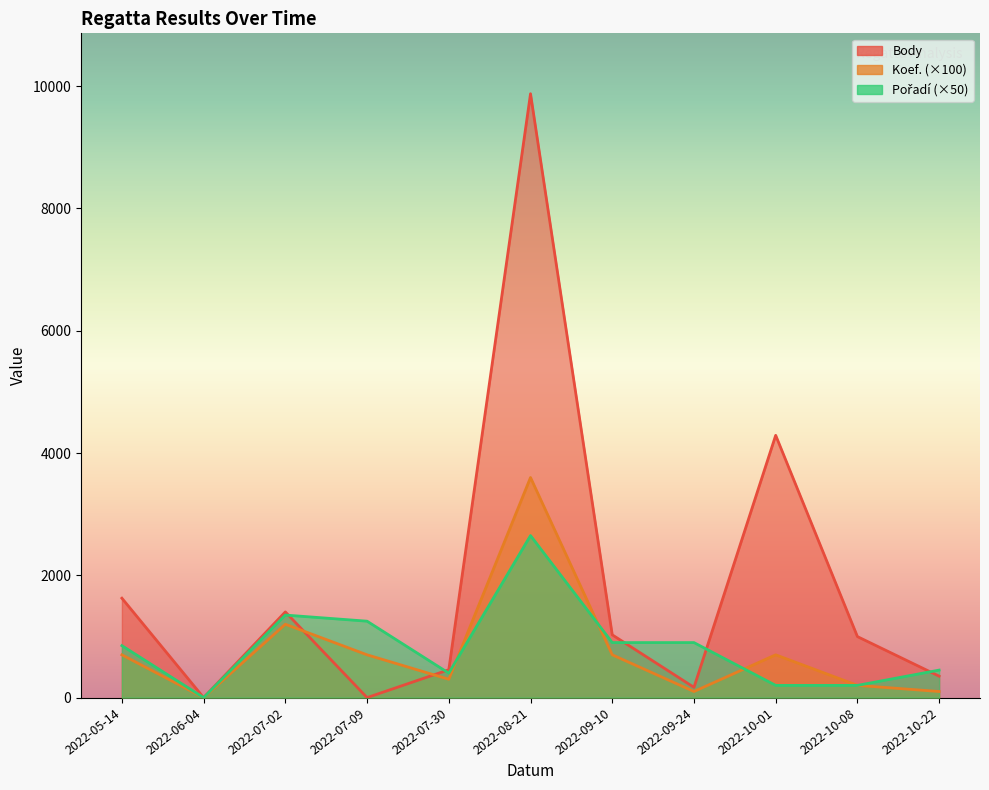

What are all the series names shown in the legend?

Body, Koef., Pořadí